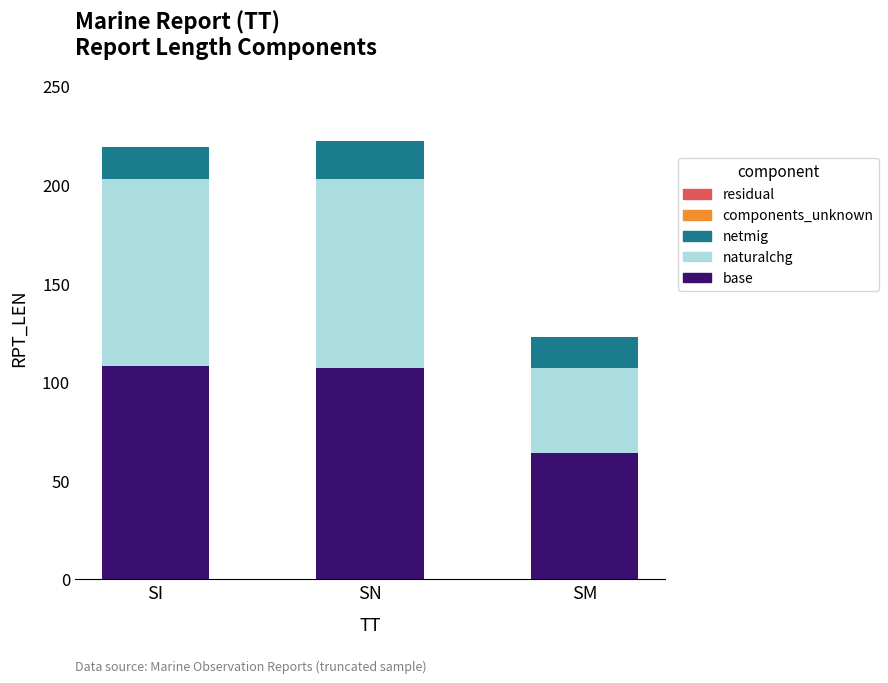

Is it true that base equals 39 at SN?

False